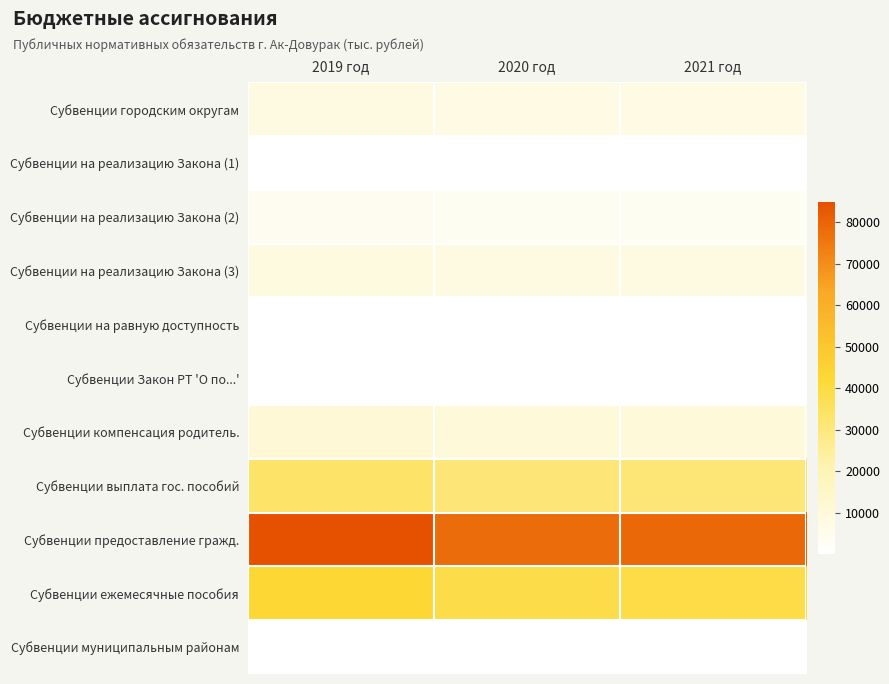

Reading left to right, what are all the values shown in this chart?

Субвенции городским округам: 2019 год=8135.0	2020 год=7488.6	2021 год=7576.8
Субвенции на реализацию Закона (1): 2019 год=10.7	2020 год=9.8	2021 год=10.0
Субвенции на реализацию Закона (2): 2019 год=3769.5	2020 год=3470.0	2021 год=3510.8
Субвенции на реализацию Закона (3): 2019 год=8405.9	2020 год=7738.0	2021 год=7829.1
Субвенции на равную доступность: 2019 год=97.0	2020 год=89.3	2021 год=90.3
Субвенции Закон РТ 'О по...': 2019 год=337.4	2020 год=310.6	2021 год=314.2
Субвенции компенсация родитель.: 2019 год=10961.8	2020 год=10090.8	2021 год=10209.6
Субвенции выплата гос. пособий: 2019 год=33624.1	2020 год=30952.4	2021 год=31316.9
Субвенции предоставление гражд.: 2019 год=84870.0	2020 год=78126.4	2021 год=79046.4
Субвенции ежемесячные пособия: 2019 год=42218.9	2020 год=38864.3	2021 год=39321.9
Субвенции муниципальным районам: 2019 год=234.4	2020 год=215.8	2021 год=218.3